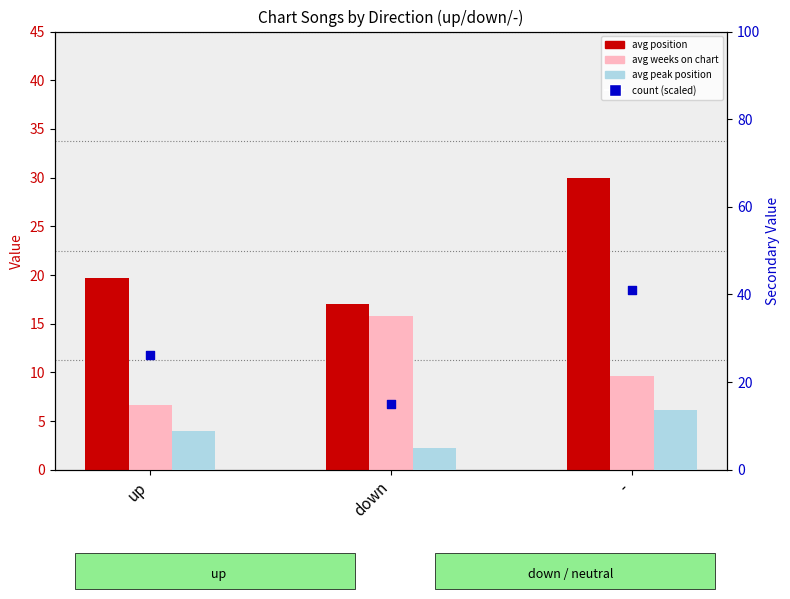

At how many categories does at least one series exceed 34?

1